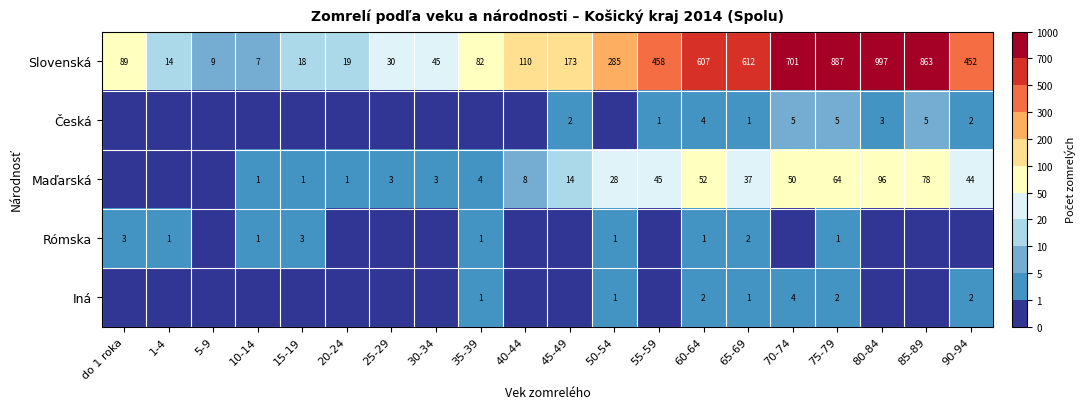

At which label does Slovenská reach its minimum?

10-14